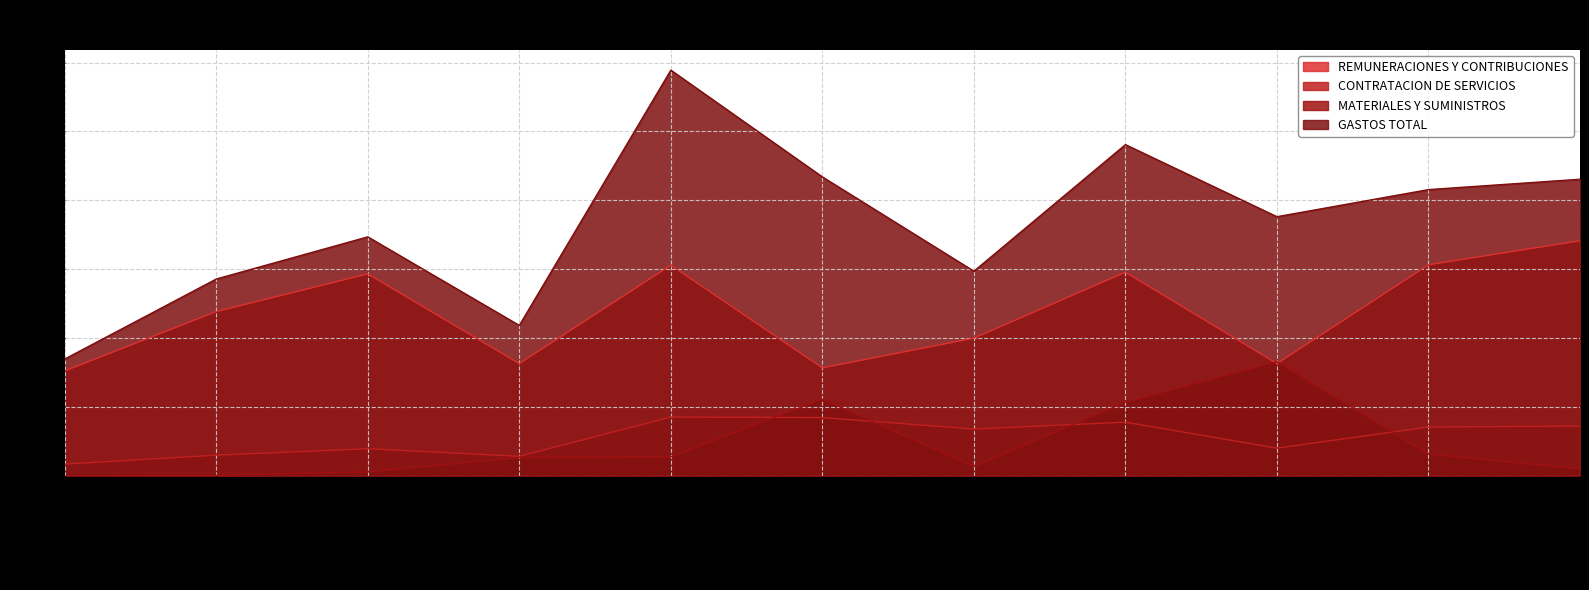

What is the sum of the CONTRATACION DE SERVICIOS values at Agosto and Octubre?

7460817.8